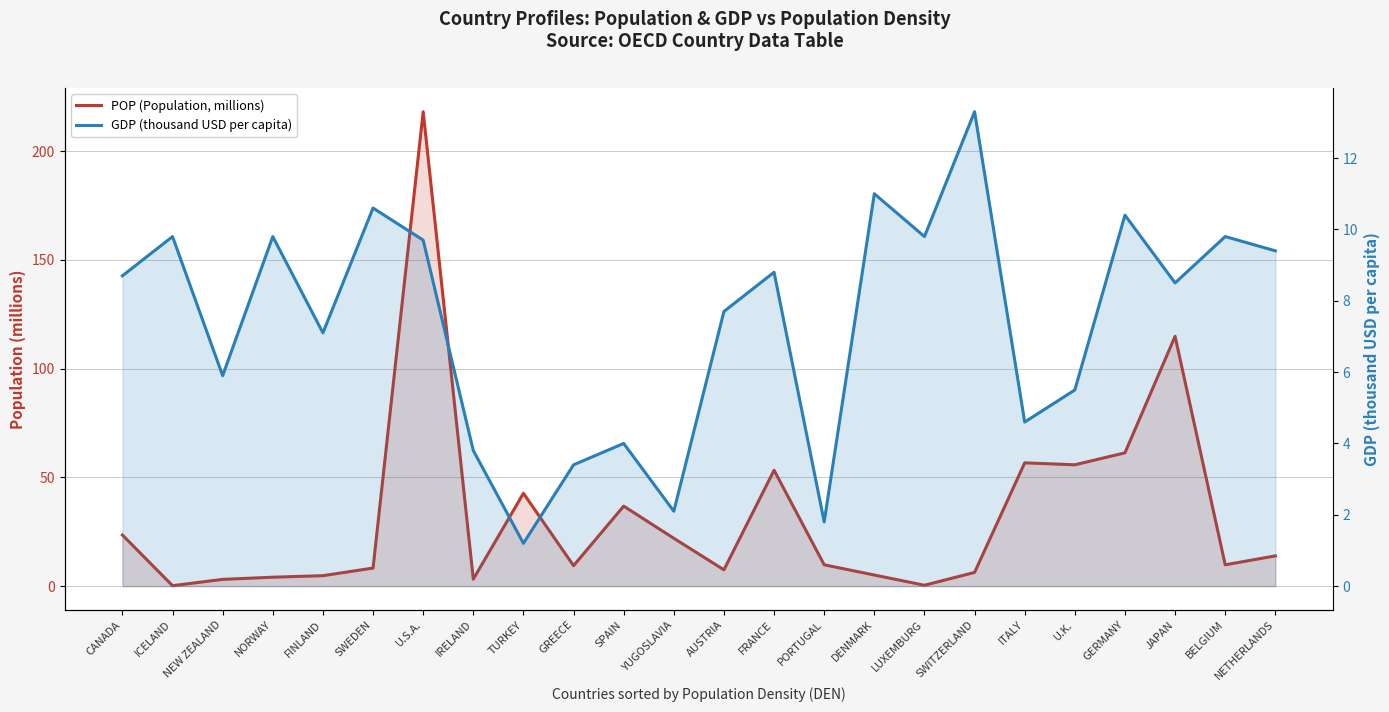

List the series in order of their peak value, lowest first.

GDP (thousand USD per capita), POP (Population, millions)